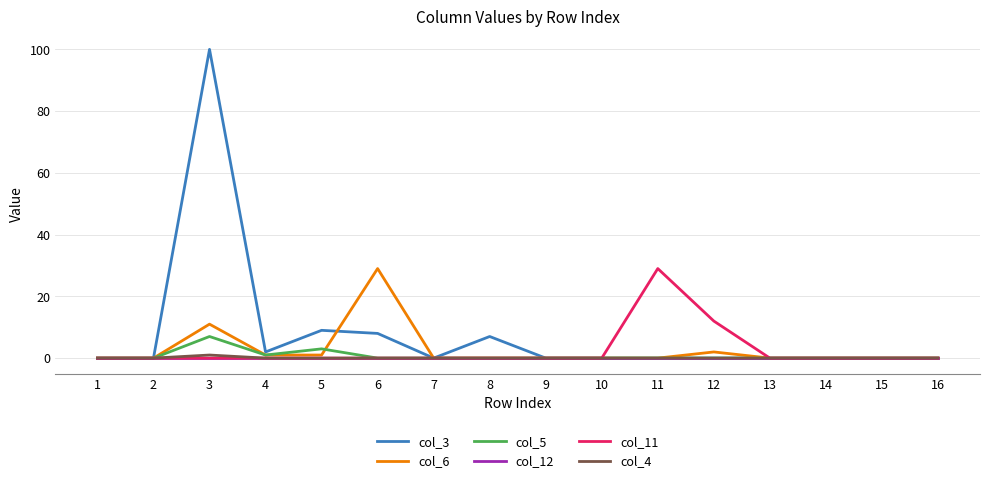

Is it true that col_3 equals 0 at 11?

True